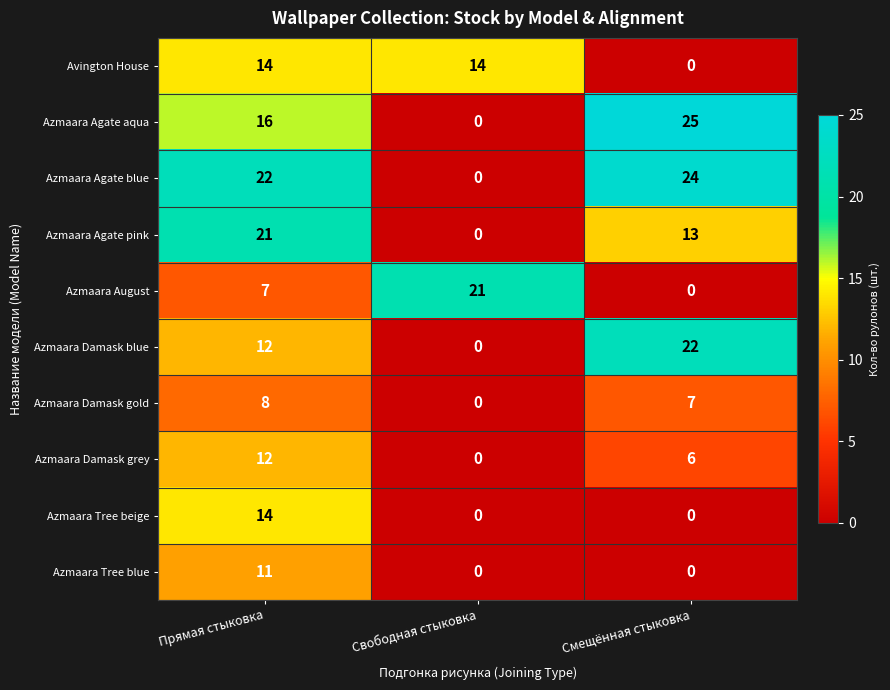

Reading left to right, extract all data points from this chart.

Avington House: Прямая стыковка=14	Свободная стыковка=14	Смещённая стыковка=0
Azmaara Agate aqua: Прямая стыковка=16	Свободная стыковка=0	Смещённая стыковка=25
Azmaara Agate blue: Прямая стыковка=22	Свободная стыковка=0	Смещённая стыковка=24
Azmaara Agate pink: Прямая стыковка=21	Свободная стыковка=0	Смещённая стыковка=13
Azmaara August: Прямая стыковка=7	Свободная стыковка=21	Смещённая стыковка=0
Azmaara Damask blue: Прямая стыковка=12	Свободная стыковка=0	Смещённая стыковка=22
Azmaara Damask gold: Прямая стыковка=8	Свободная стыковка=0	Смещённая стыковка=7
Azmaara Damask grey: Прямая стыковка=12	Свободная стыковка=0	Смещённая стыковка=6
Azmaara Tree beige: Прямая стыковка=14	Свободная стыковка=0	Смещённая стыковка=0
Azmaara Tree blue: Прямая стыковка=11	Свободная стыковка=0	Смещённая стыковка=0